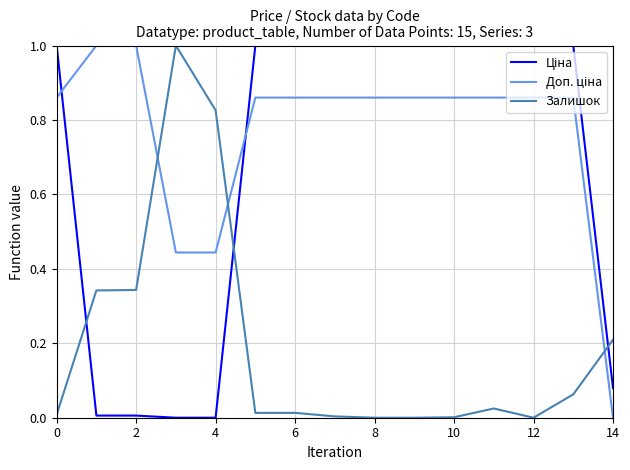

What is the greatest value displayed?

1.0